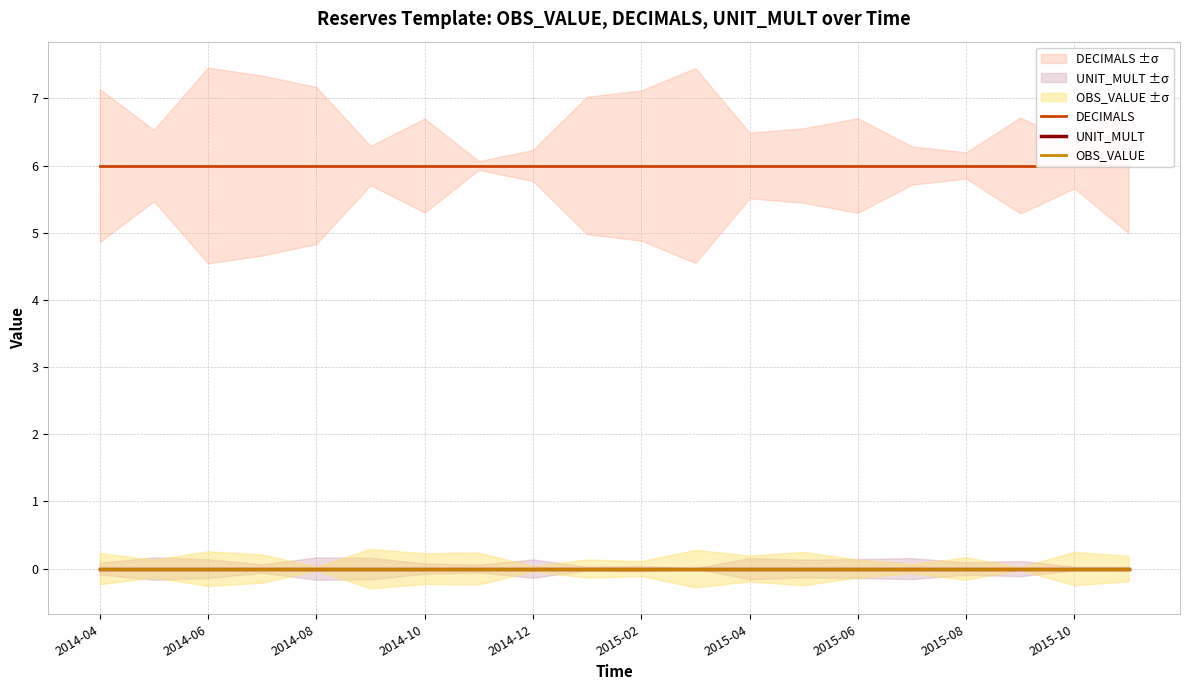

Which series changed the most between 11 and 19?

DECIMALS